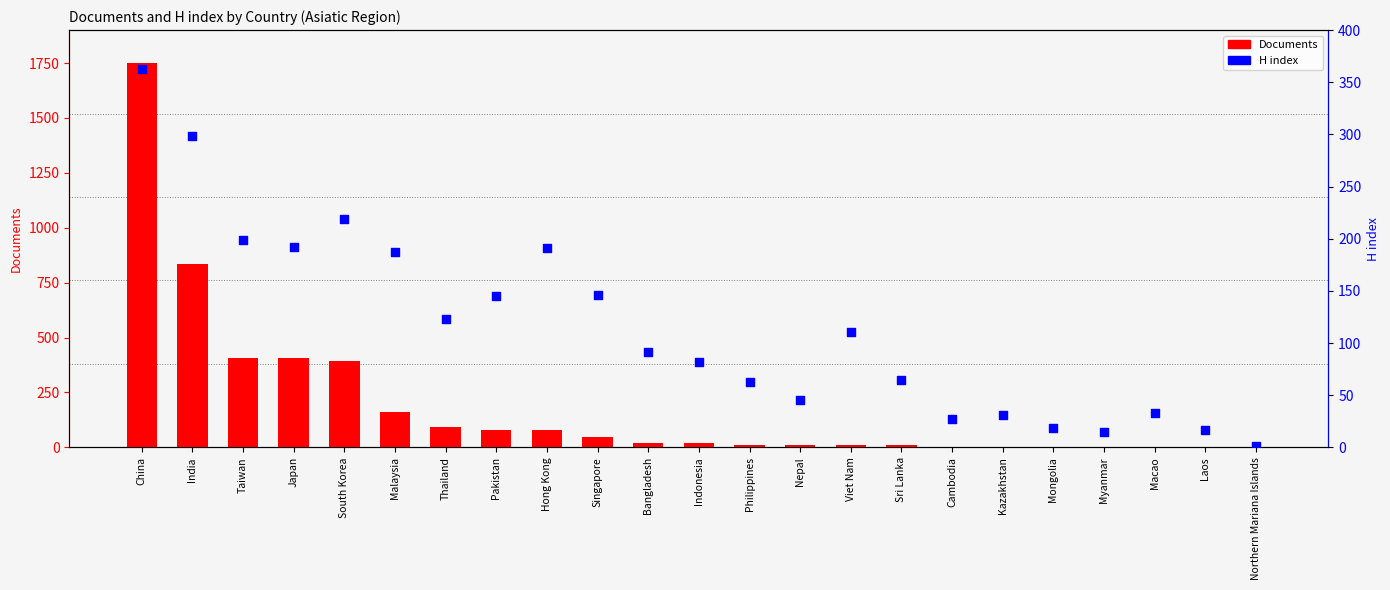

What are all the series names shown in the legend?

Documents, H index